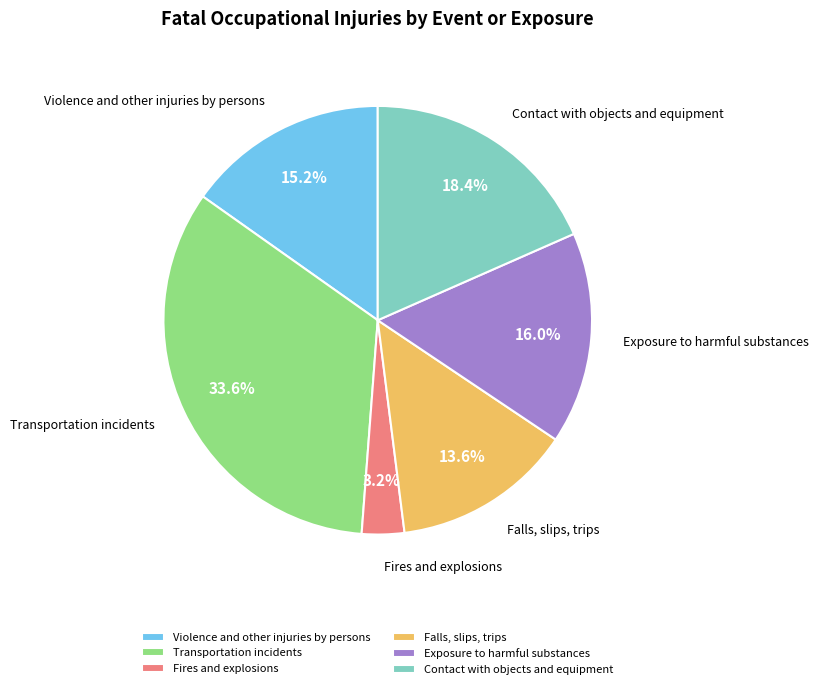

Rank the categories by value from highest to lowest.

Transportation incidents, Contact with objects and equipment, Exposure to harmful substances, Violence and other injuries by persons, Falls, slips, trips, Fires and explosions